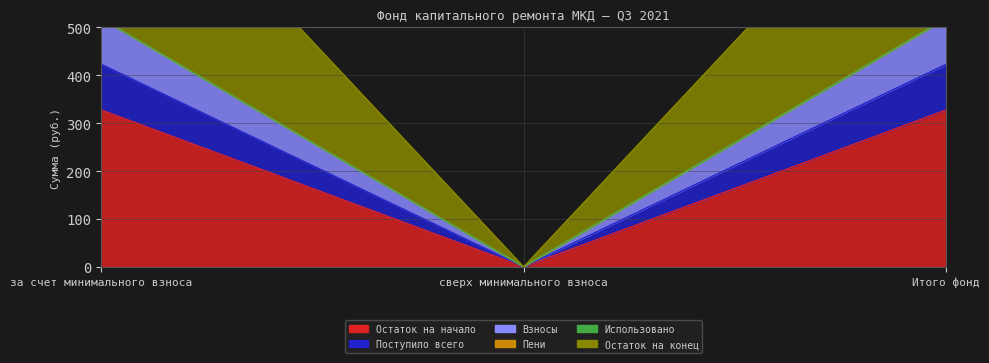

What is the label of the 2nd point from the left?

сверх минимального взноса